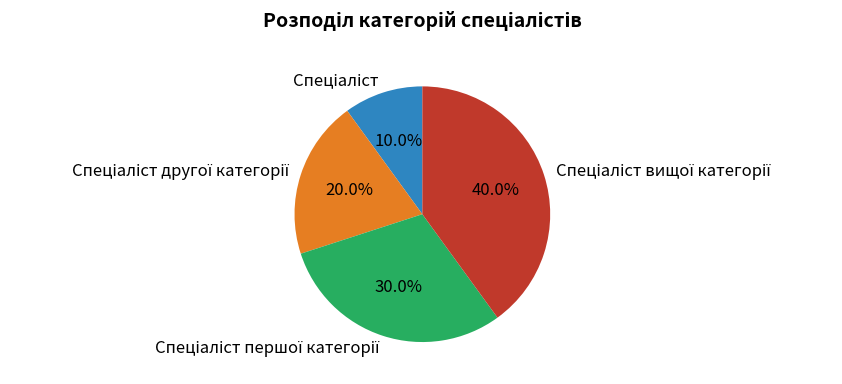

Is there any slice that represents more than half of the pie?

No